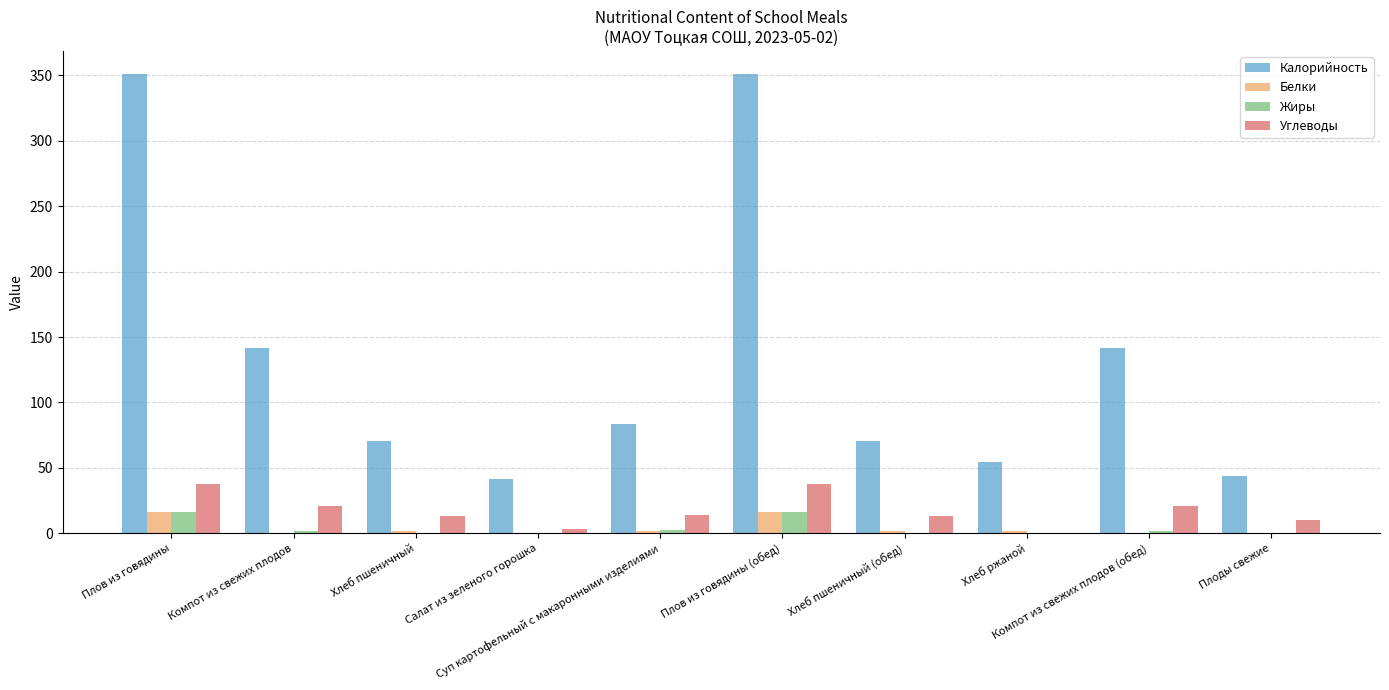

What is the sum of all Углеводы values?

171.5